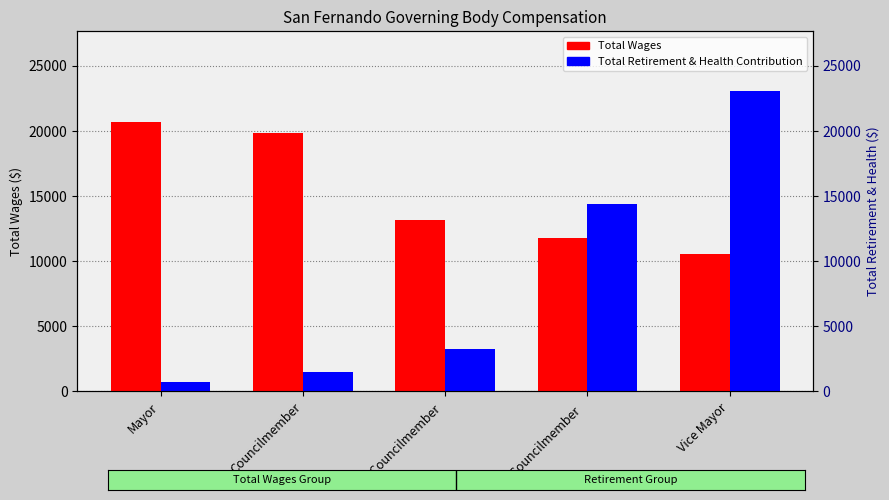

How many data points in Total Wages are less than 13173?

2